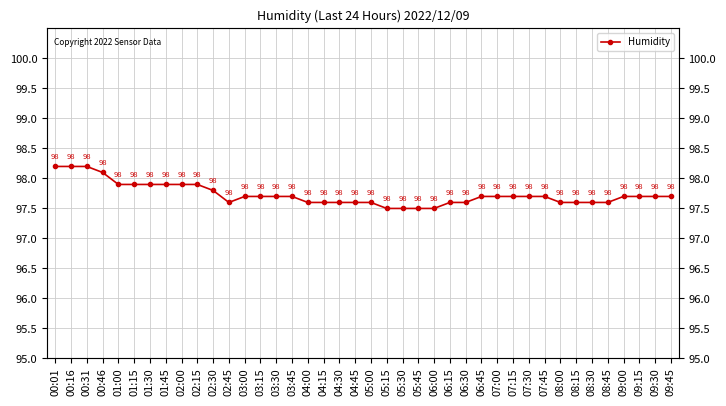

What position from the left is 05:15?

22